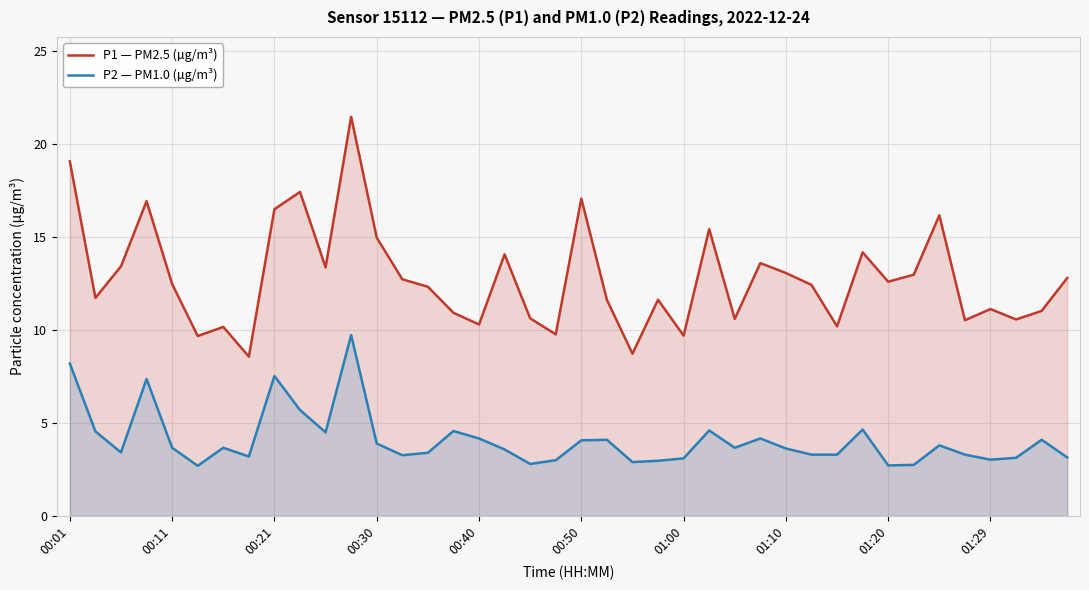

How many distinct data groups are displayed?

2